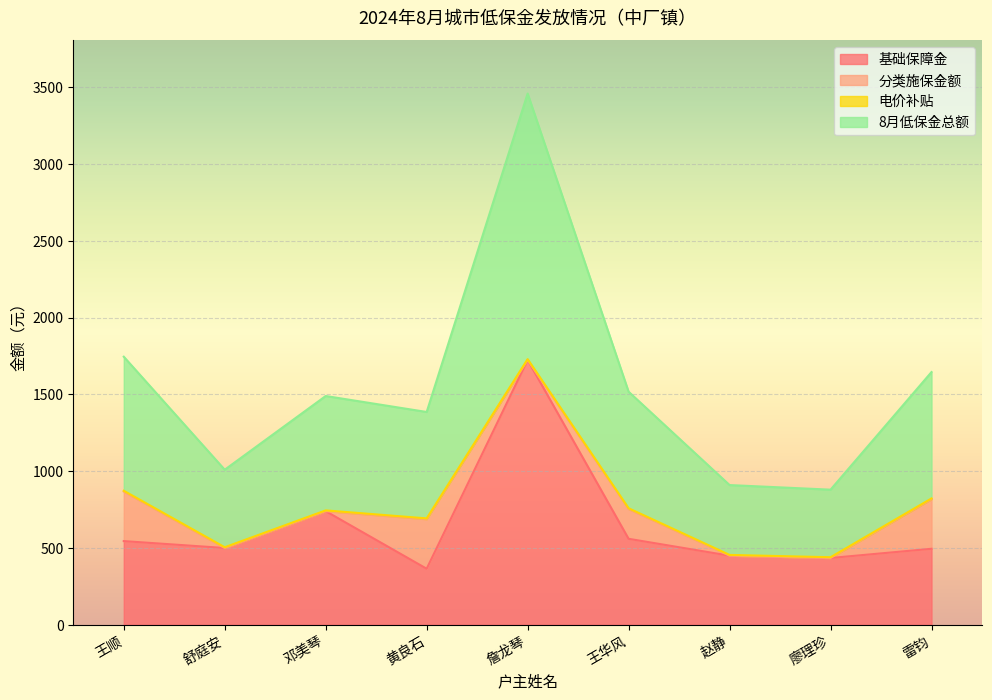

At which category does 基础保障金 reach its first local peak?

邓美琴